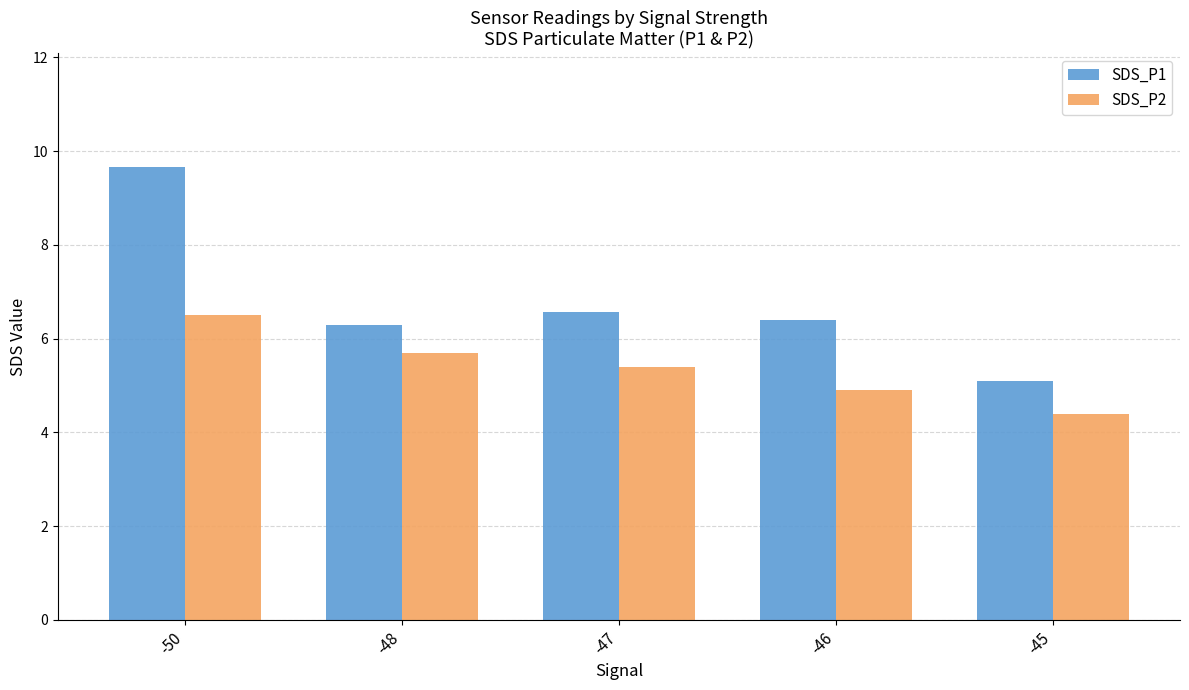

What is the sum of all SDS_P1 values?

34.0